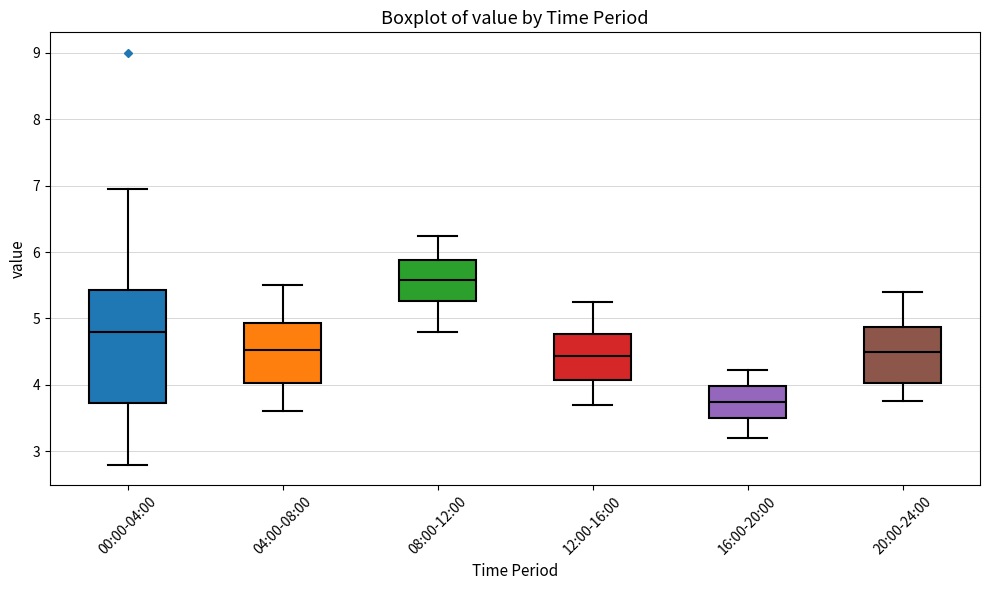

Reading left to right, transcribe this box plot: for each box, give where its median line is, the range the box spans, and where its two whiskers end, as read against the y-axis. The values are not printed on the chart, so give them approximately, as read against the axis.

00:00-04:00: median 4.8, box 3.7 to 5.4, whiskers 2.8 to 7.0
04:00-08:00: median 4.5, box 4.0 to 4.9, whiskers 3.6 to 5.5
08:00-12:00: median 5.6, box 5.3 to 5.9, whiskers 4.8 to 6.3
12:00-16:00: median 4.4, box 4.1 to 4.8, whiskers 3.7 to 5.3
16:00-20:00: median 3.7, box 3.5 to 4.0, whiskers 3.2 to 4.2
20:00-24:00: median 4.5, box 4.0 to 4.9, whiskers 3.8 to 5.4